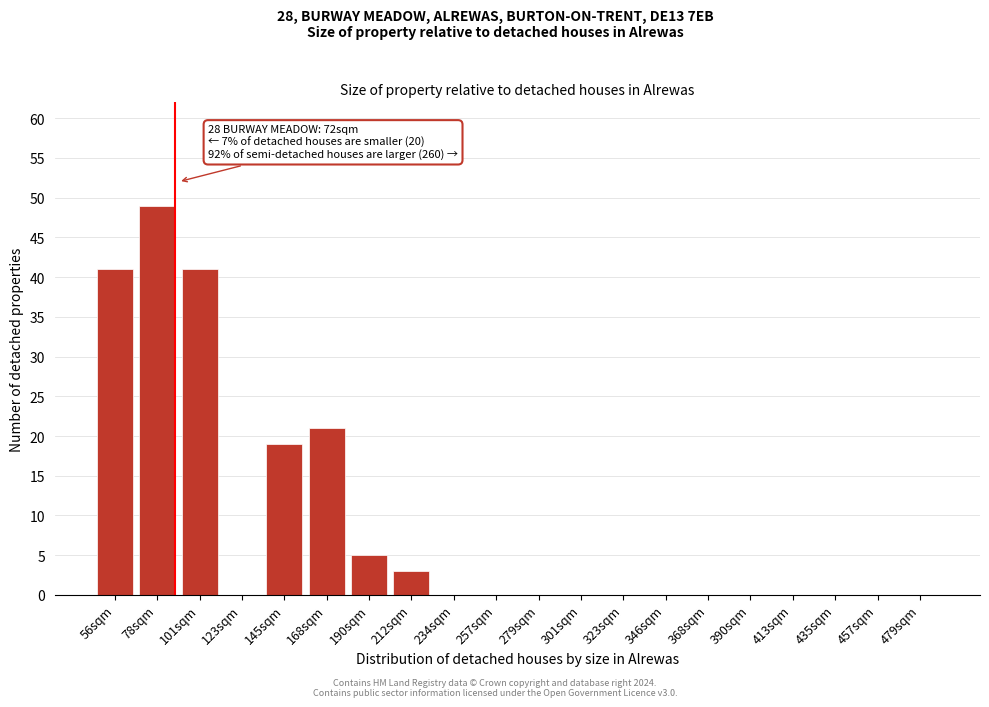

Reading left to right, what are all the values shown in this chart?

56sqm=41	78sqm=49	101sqm=41	123sqm=0	145sqm=19	168sqm=21	190sqm=5	212sqm=3	234sqm=0	257sqm=0	279sqm=0	301sqm=0	323sqm=0	346sqm=0	368sqm=0	390sqm=0	413sqm=0	435sqm=0	457sqm=0	479sqm=0